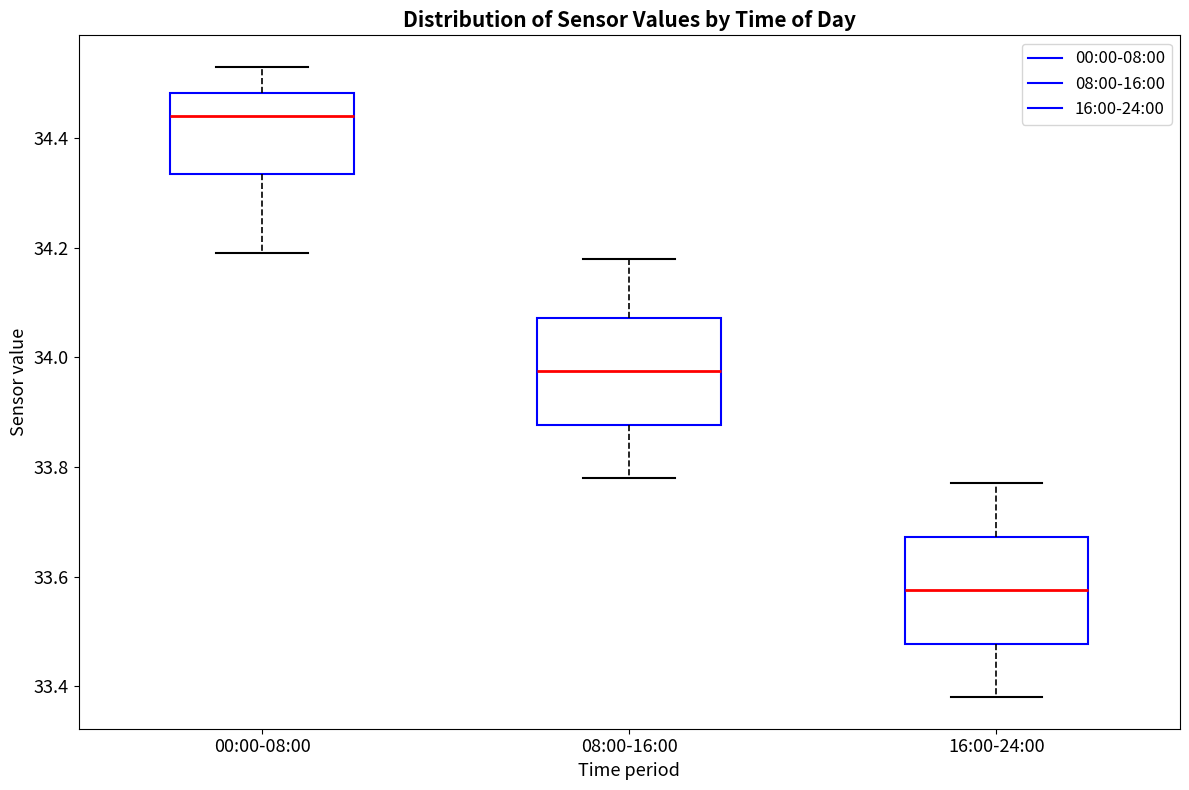

Reading left to right, read every box against the y-axis: the position of its median line, the range the box covers, and the ends of its whiskers. The values are not printed on the chart, so give them approximately, as read against the axis.

00:00-08:00: median 34.44, box 34.34 to 34.48, whiskers 34.20 to 34.54
08:00-16:00: median 33.98, box 33.88 to 34.08, whiskers 33.78 to 34.18
16:00-24:00: median 33.58, box 33.48 to 33.68, whiskers 33.38 to 33.78